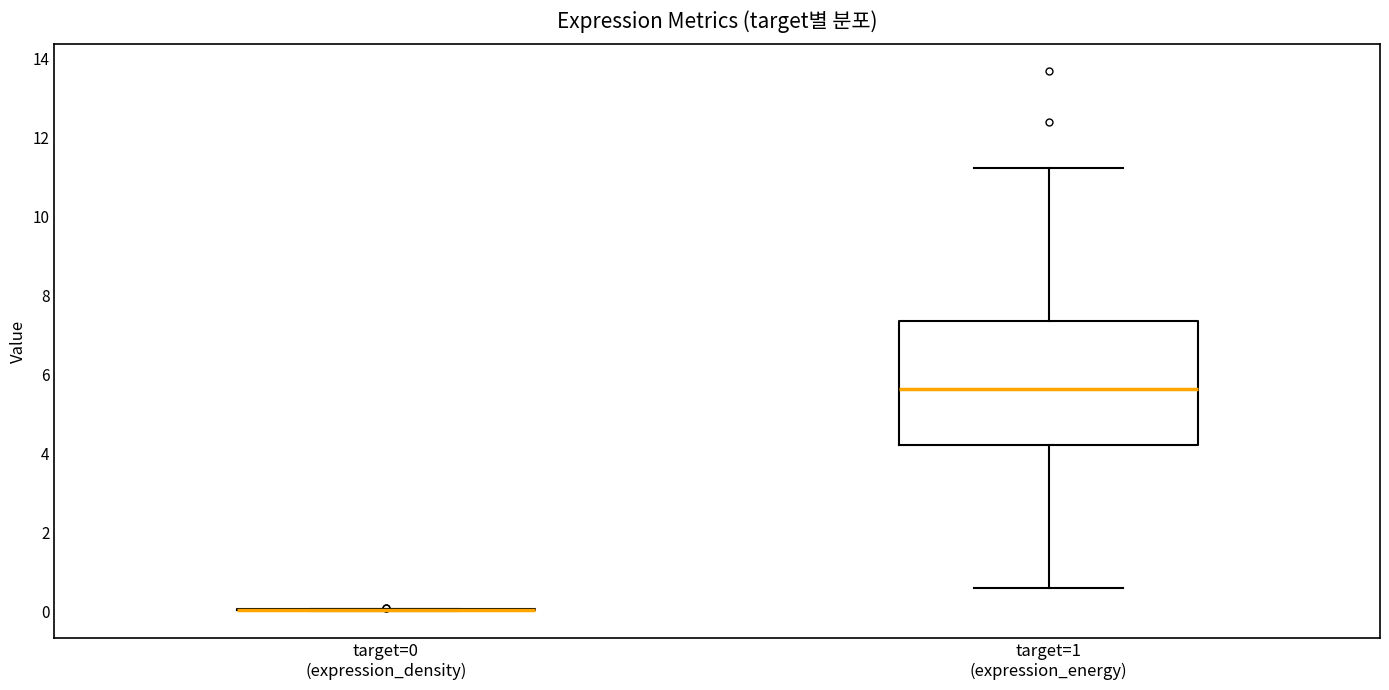

Which box is the tallest, from its lower edge to its upper edge?

target=1 (expression_energy)